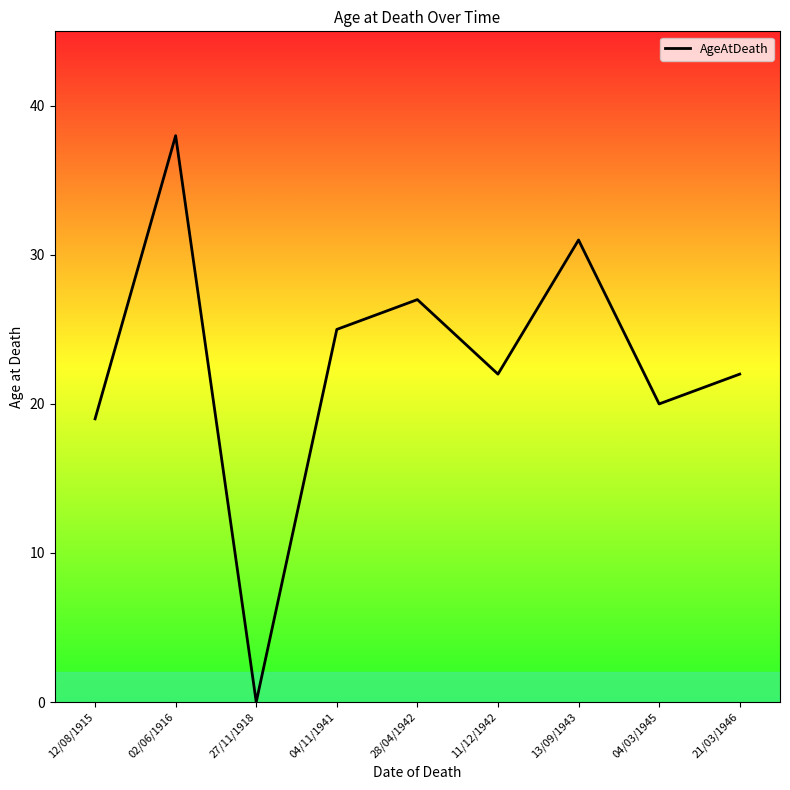

What is the change in value from 11/12/1942 to 13/09/1943?

+9